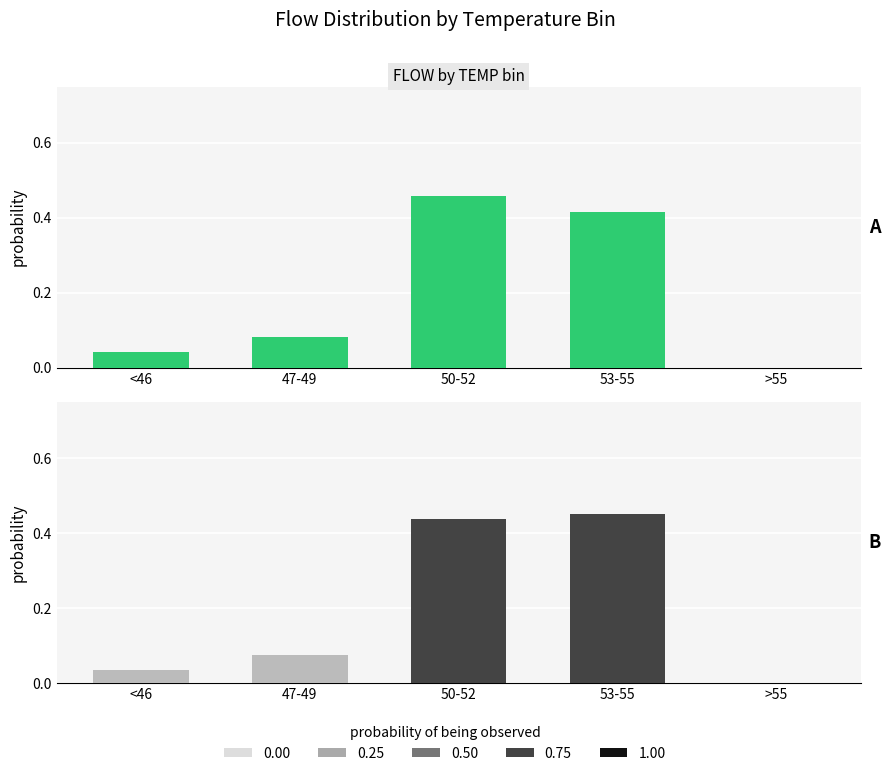

Which series has the largest range (max minus min)?

FLOW (temp-binned, A)